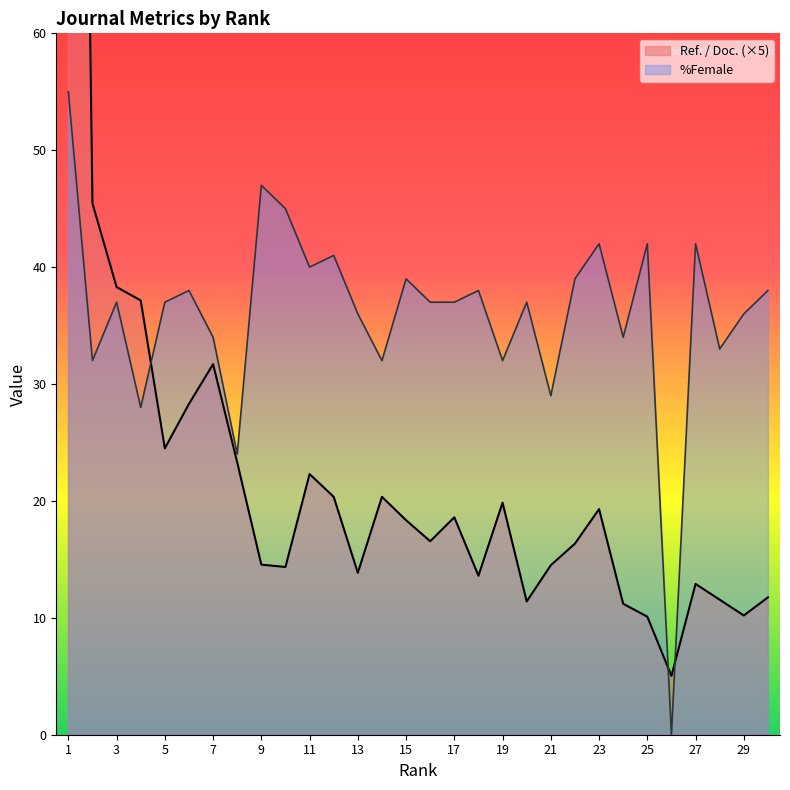

Which series has the largest total across all categories?

%Female